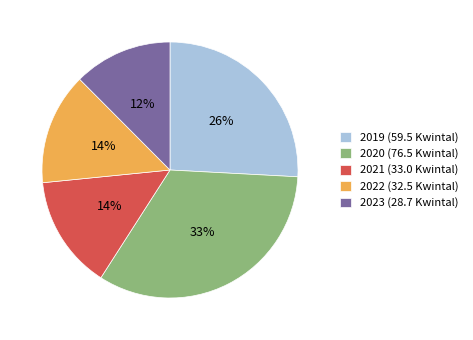

To the nearest percent, what portion does 2020 represent?

33%